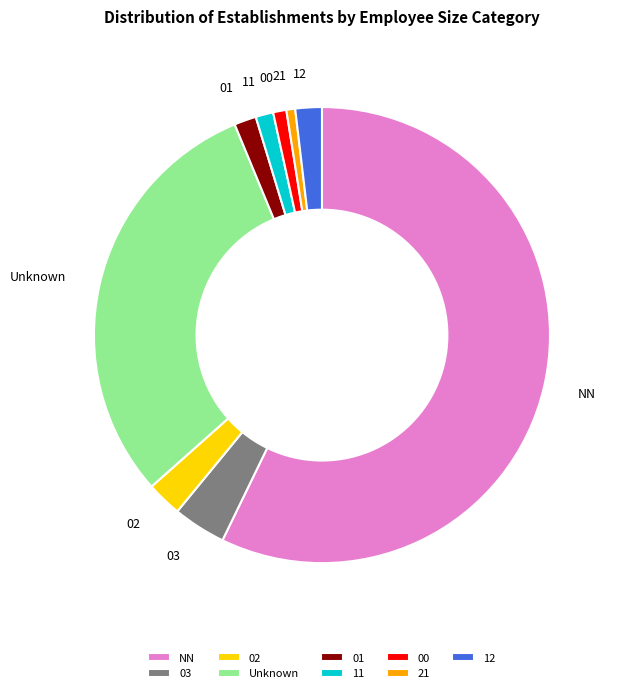

The 12 slice represents 11% of the pie. True or false?

False